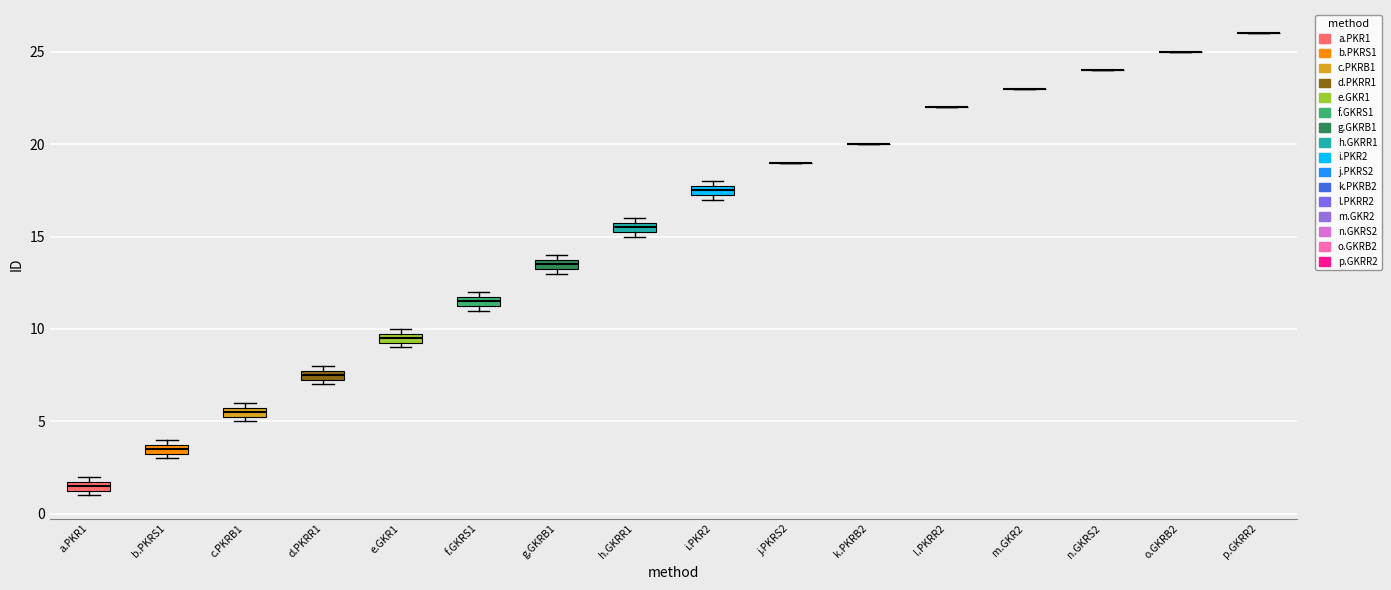

Where is the upper edge of the box for d.PKRR1 on the y-axis? The values are not printed on the chart, so give them approximately, as read against the axis.

8.0